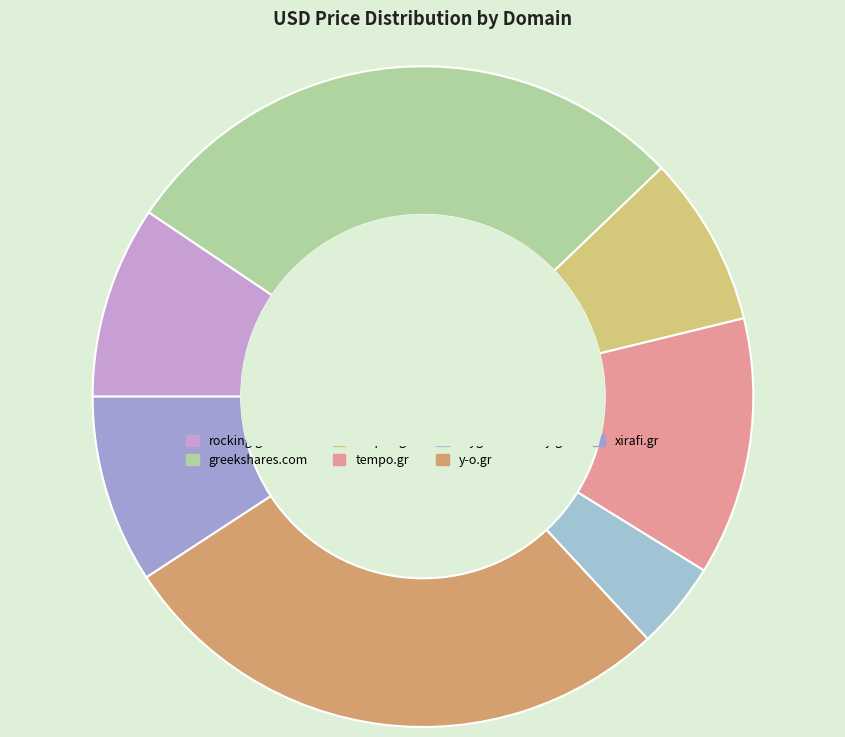

How many segments does this pie chart have?

7